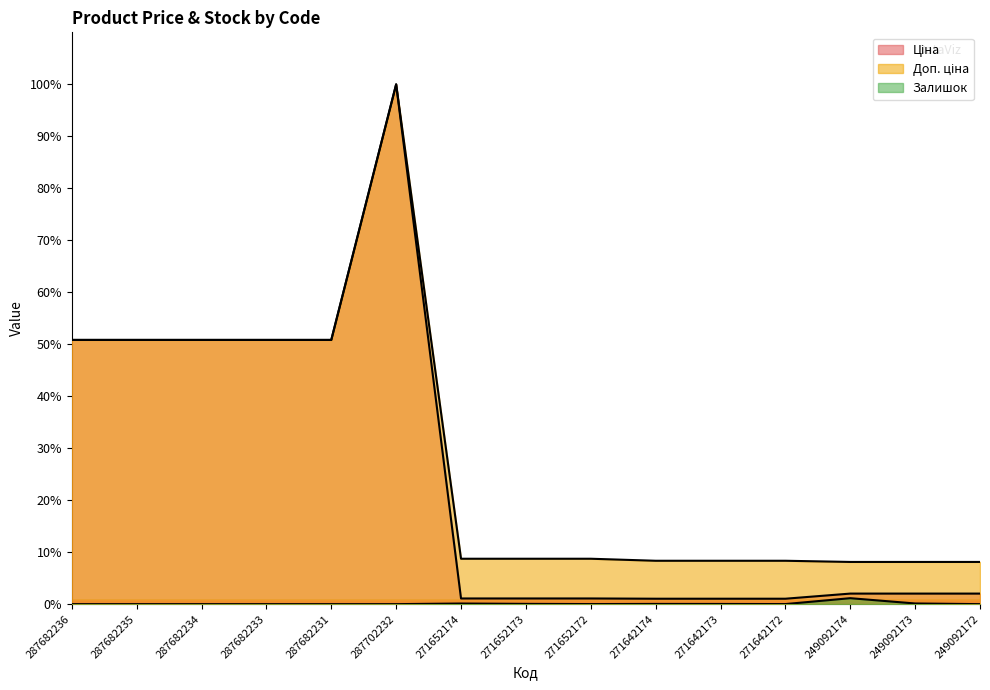

How many categories are shown in the chart?

15